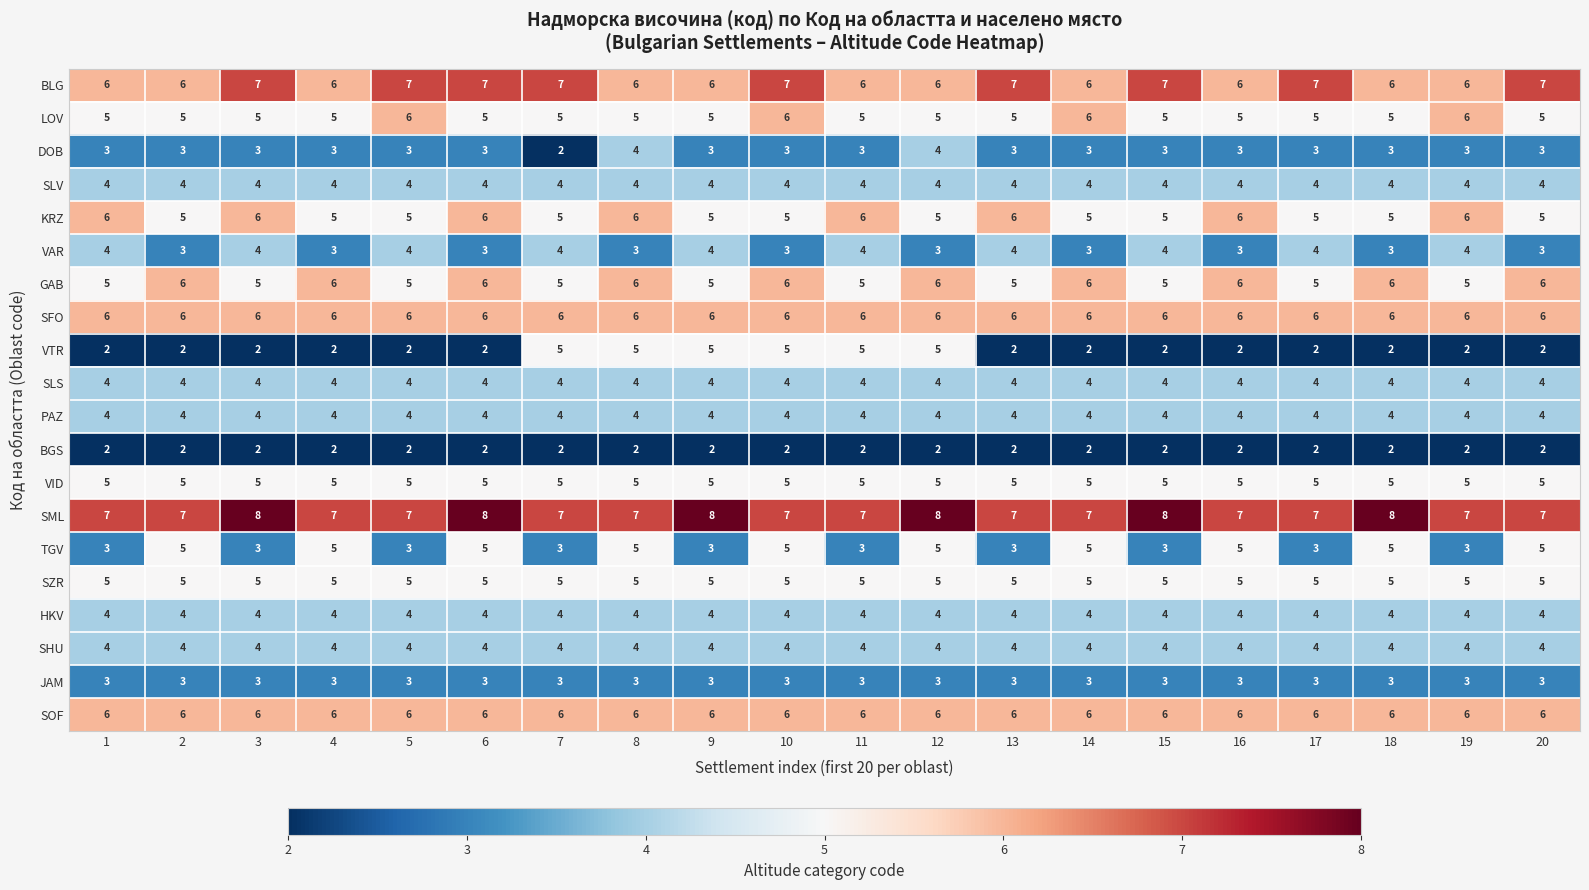

The JAM series shows 3 at 9. True or false?

True